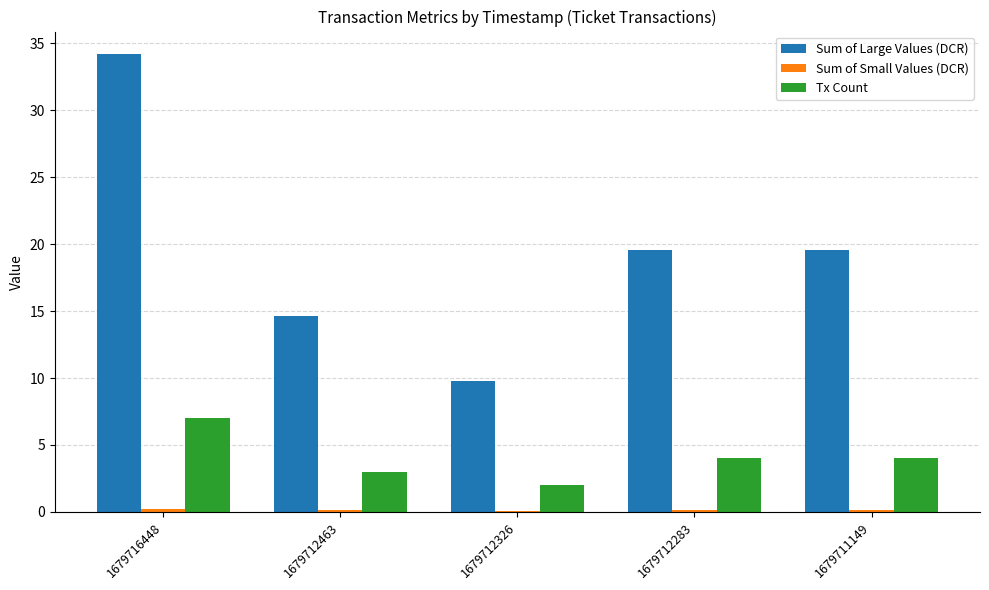

True or false: Tx Count has a value of 7.0 at 1679716448.

True